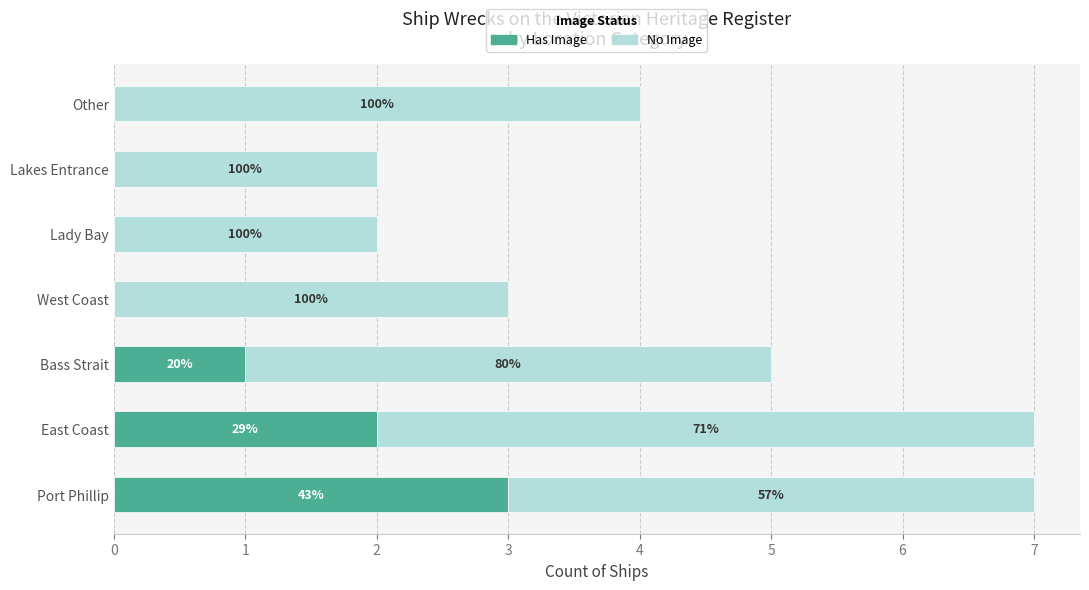

What are all the series names shown in the legend?

Has Image, No Image